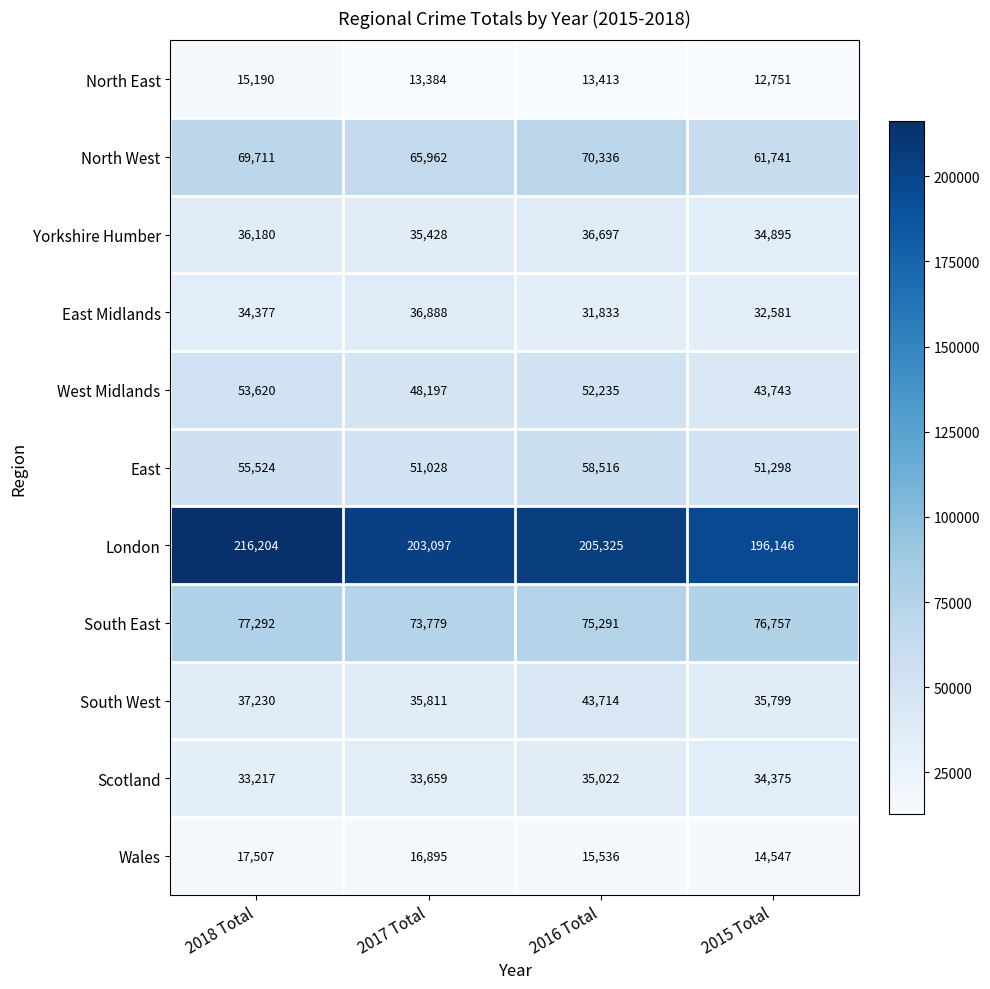

Which series has the largest total across all categories?

London